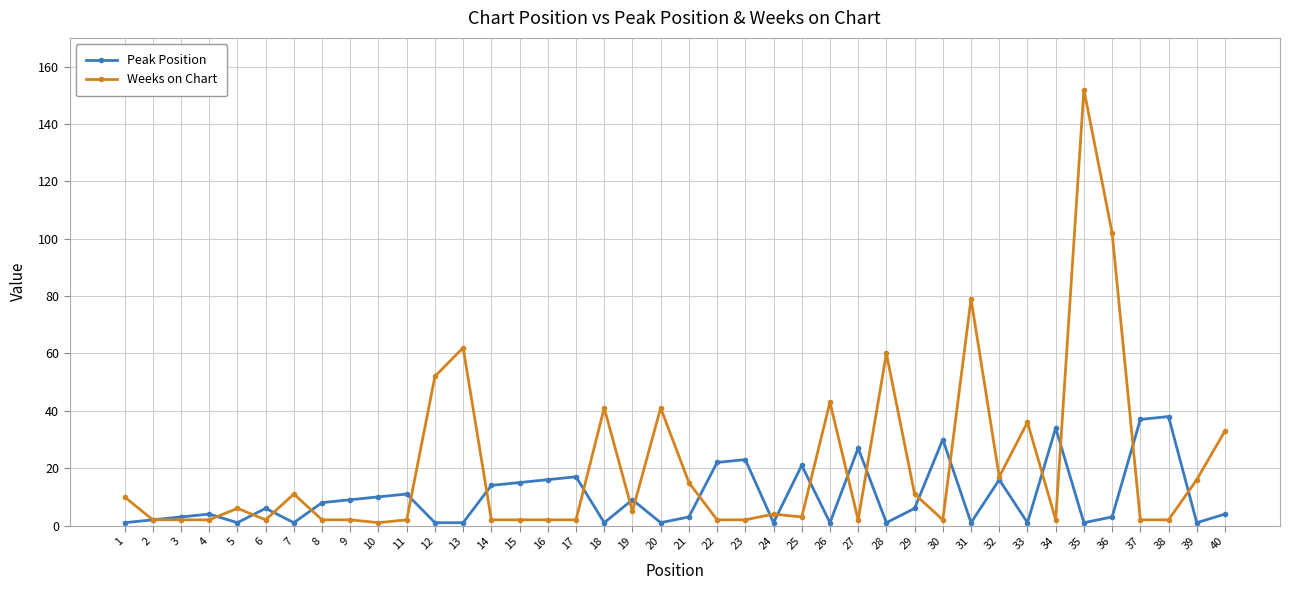

How many categories are shown in the chart?

40